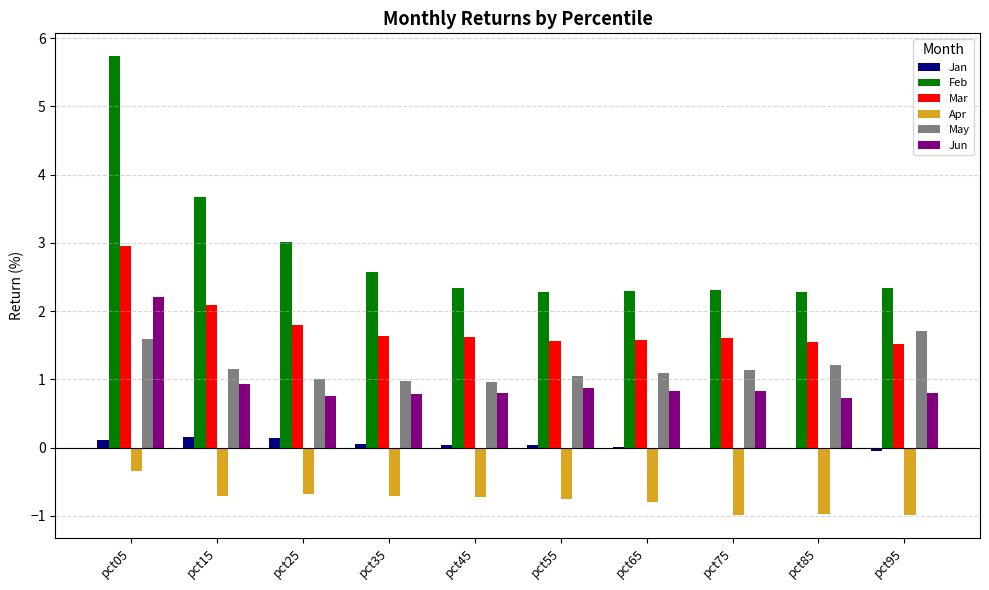

What is the average value of the Feb series?

2.9